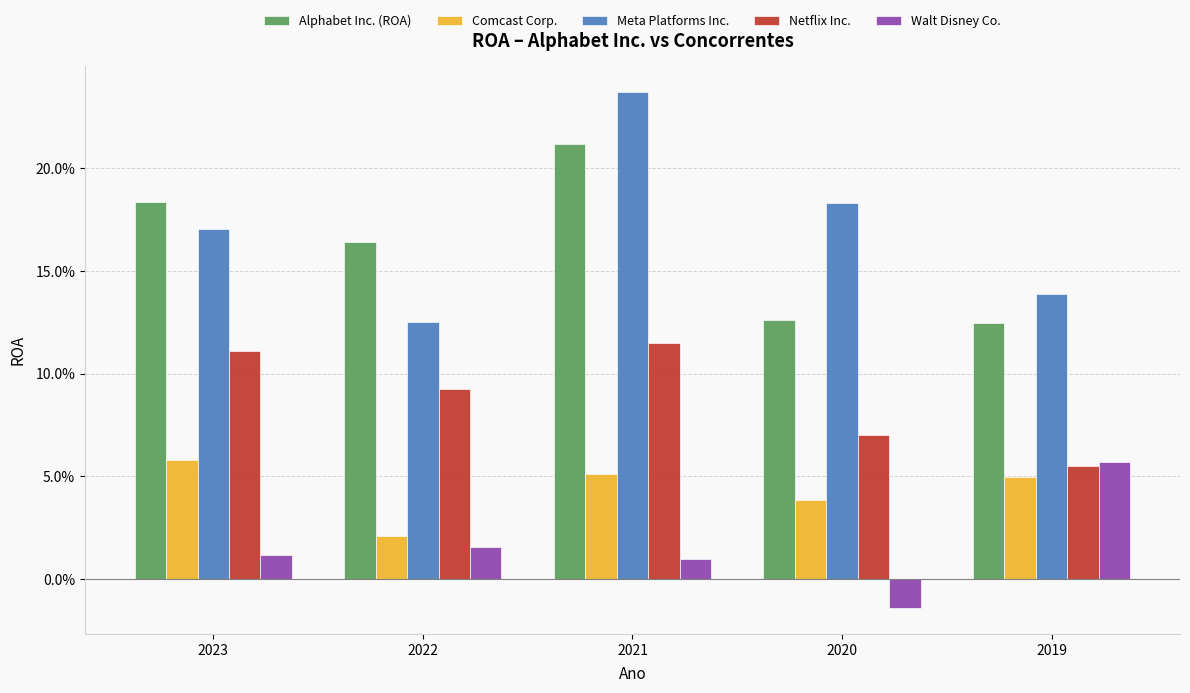

Reading left to right, list all the values displayed in this chart.

Alphabet Inc. (ROA): 0.2	0.2	0.2	0.1	0.1
Comcast Corp.: 0.1	0.0	0.1	0.0	0.0
Meta Platforms Inc.: 0.2	0.1	0.2	0.2	0.1
Netflix Inc.: 0.1	0.1	0.1	0.1	0.1
Walt Disney Co.: 0.0	0.0	0.0	-0.0	0.1